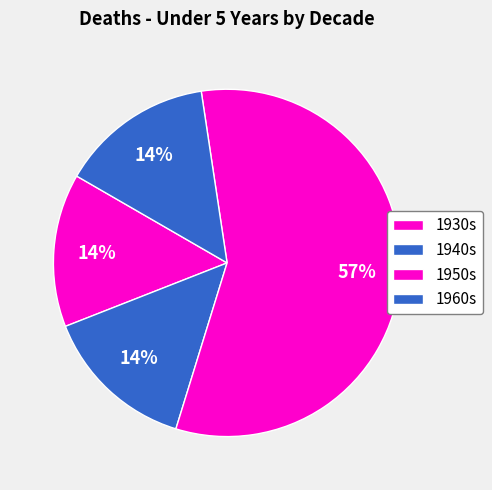

Count the number of slices in the pie.

4